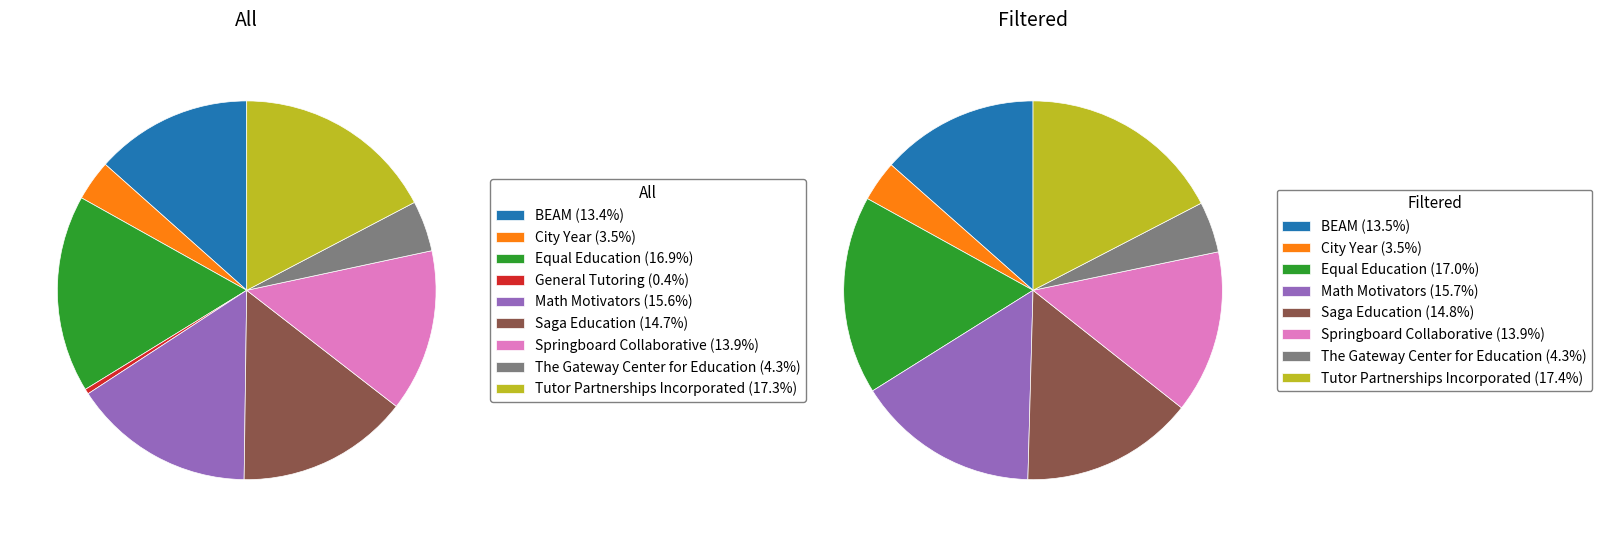

To the nearest percent, what is the average slice percentage?

11%